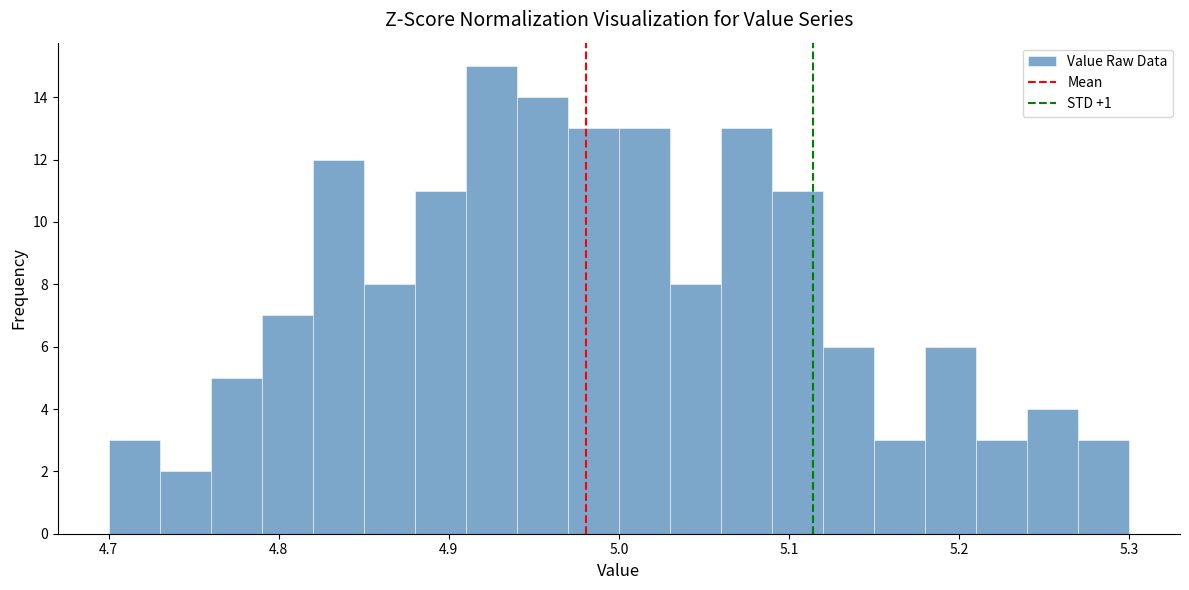

Around what value on the x-axis is the tallest bar? Give the approximate position of its centre, as read against the axis.

4.93